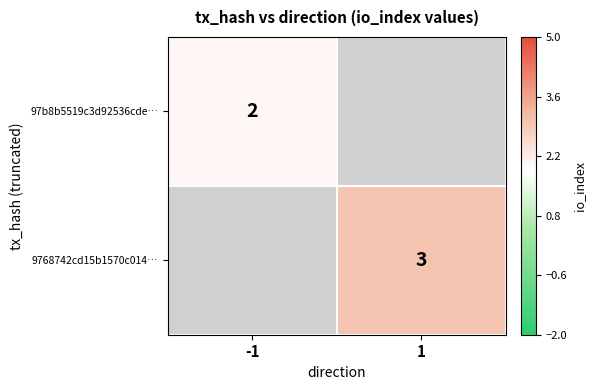

Is it true that 9768742cd15b1570c014… equals 5 at 1?

False